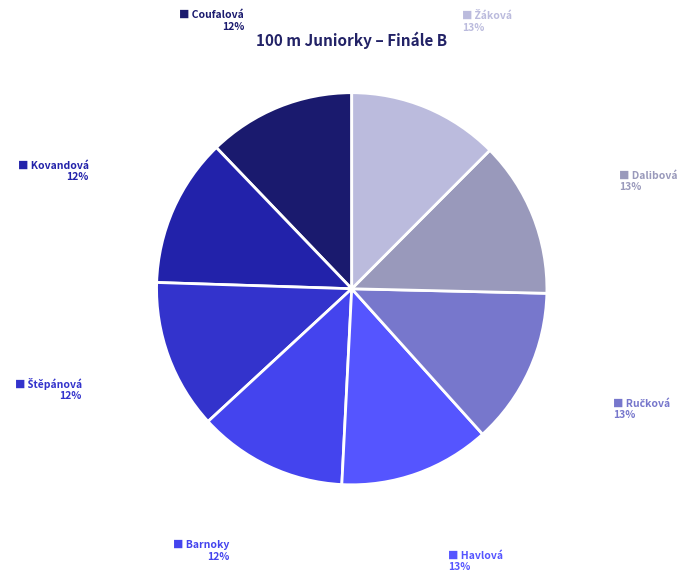

What is the largest slice in the pie chart?

Ručková Tereza